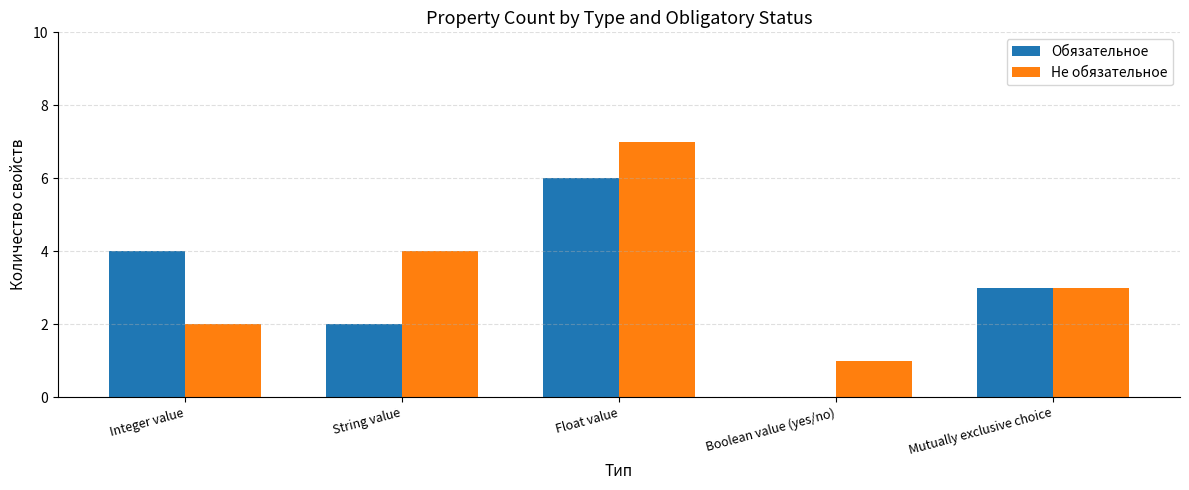

Where is Обязательное nearest to the value 3?

Mutually exclusive choice